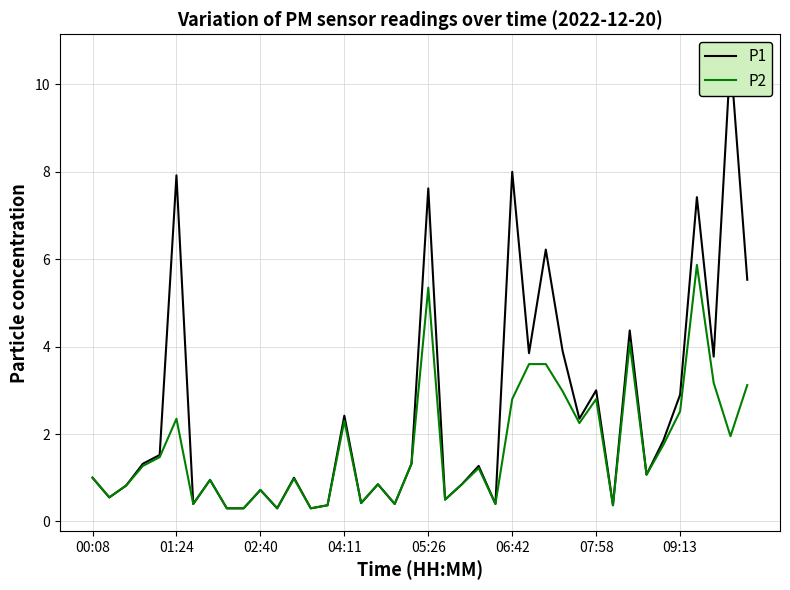

What is the highest value of the P2 series?

5.9